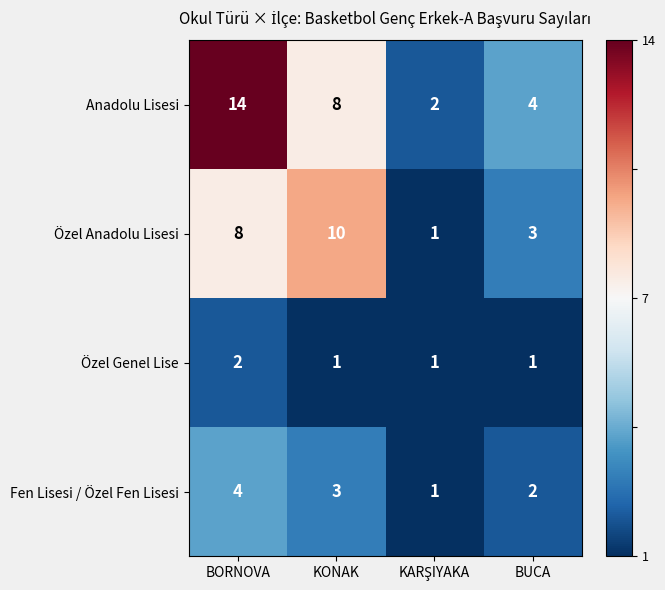

At which label is Fen Lisesi / Özel Fen Lisesi closest to 2?

BUCA